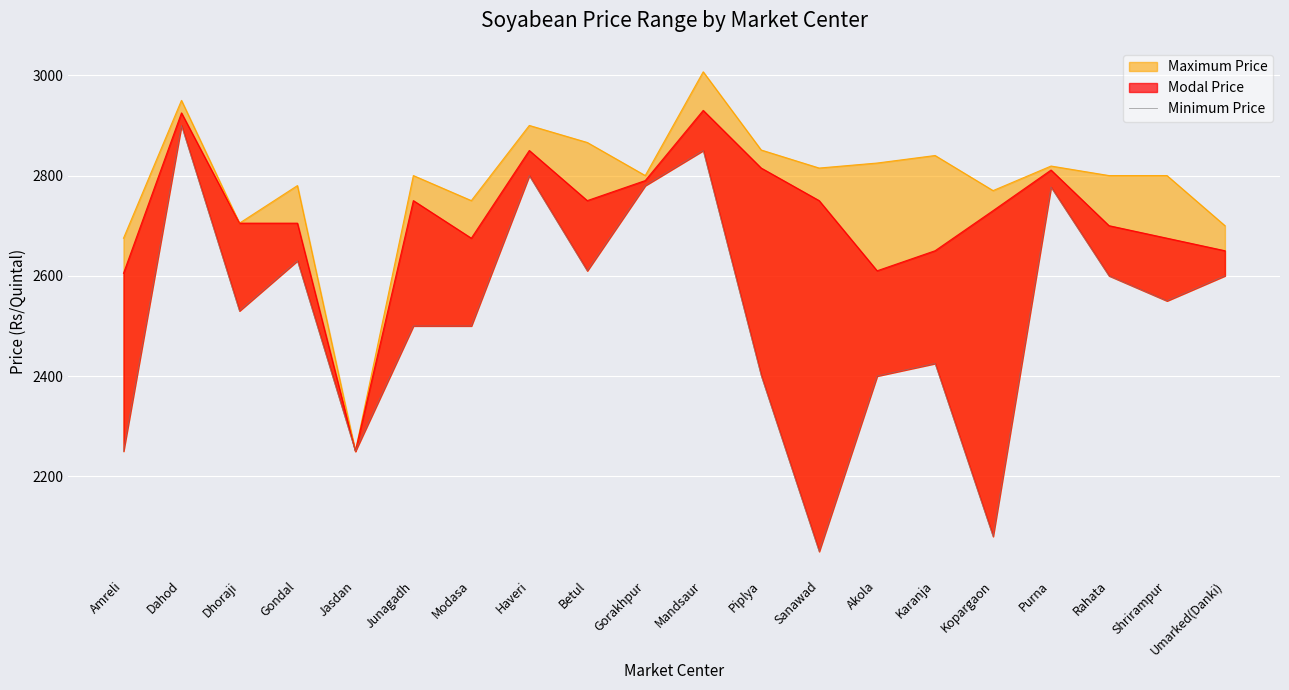

How many points are lower than both their immediate neighbors (excluding endpoints)?

6